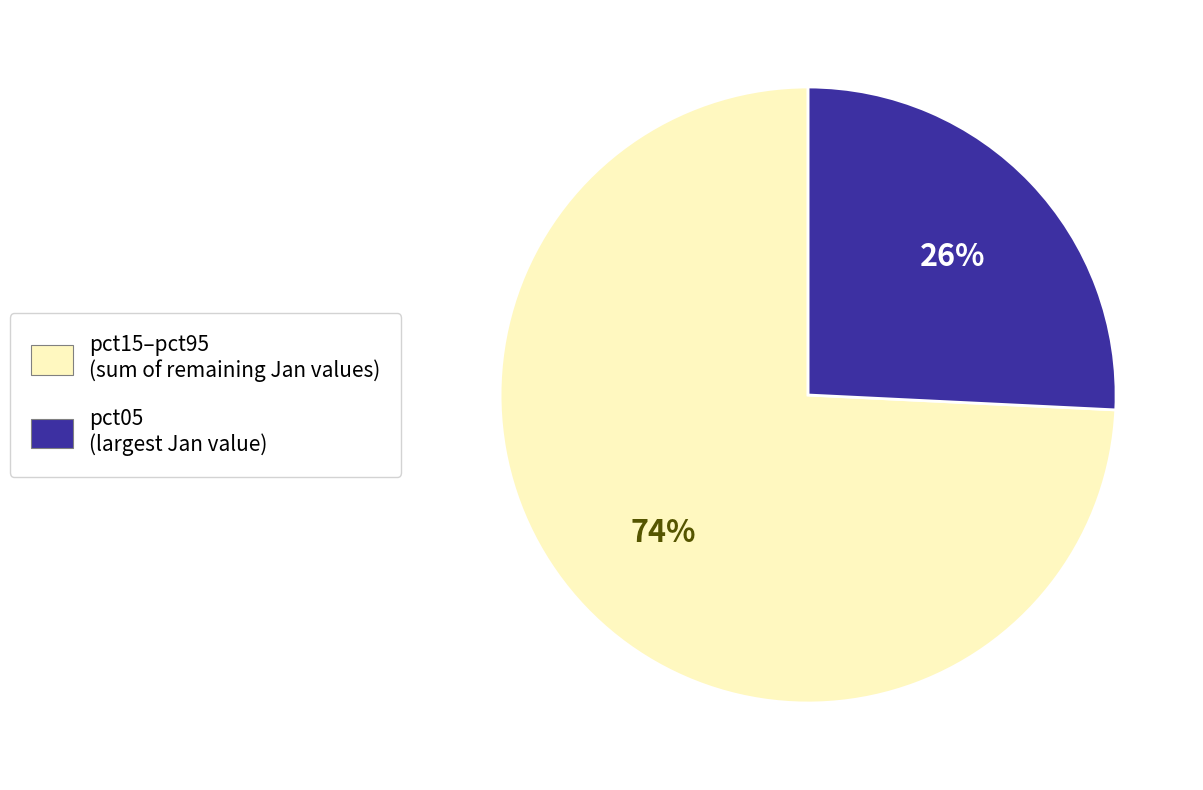

Between pct15–pct95 (sum of remaining Jan values) and pct05 (largest Jan value), which is larger?

pct15–pct95 (sum of remaining Jan values)